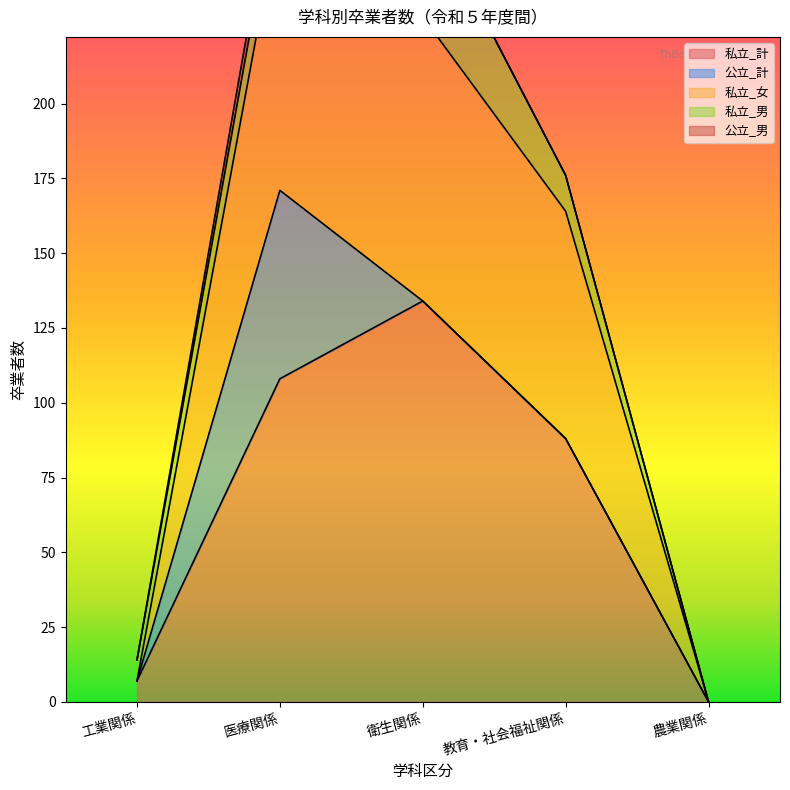

What is the label of the 4th point from the right?

医療関係